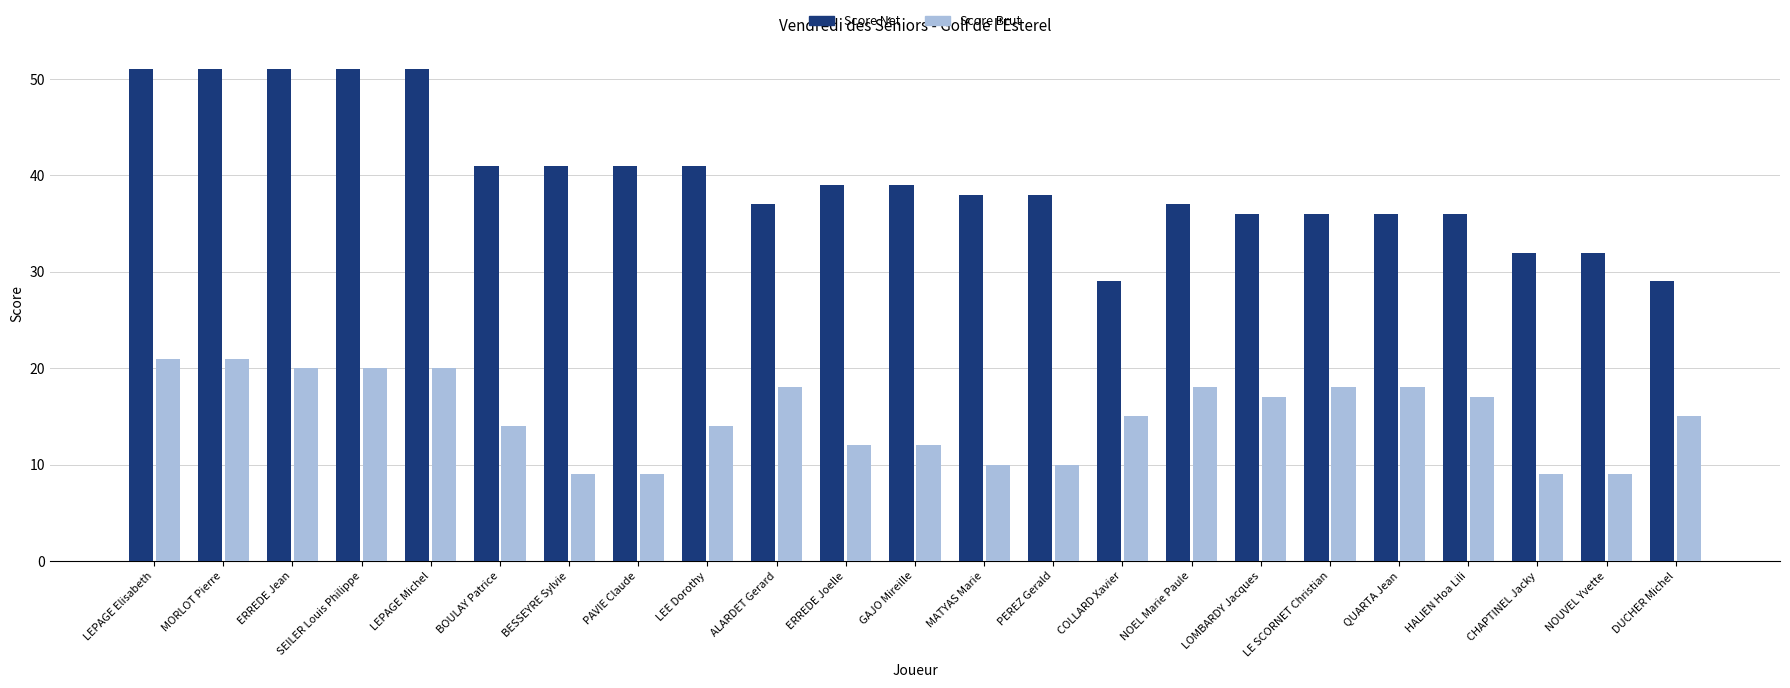

True or false: Score Brut has a value of 29 at HALIEN Hoa Lili.

False